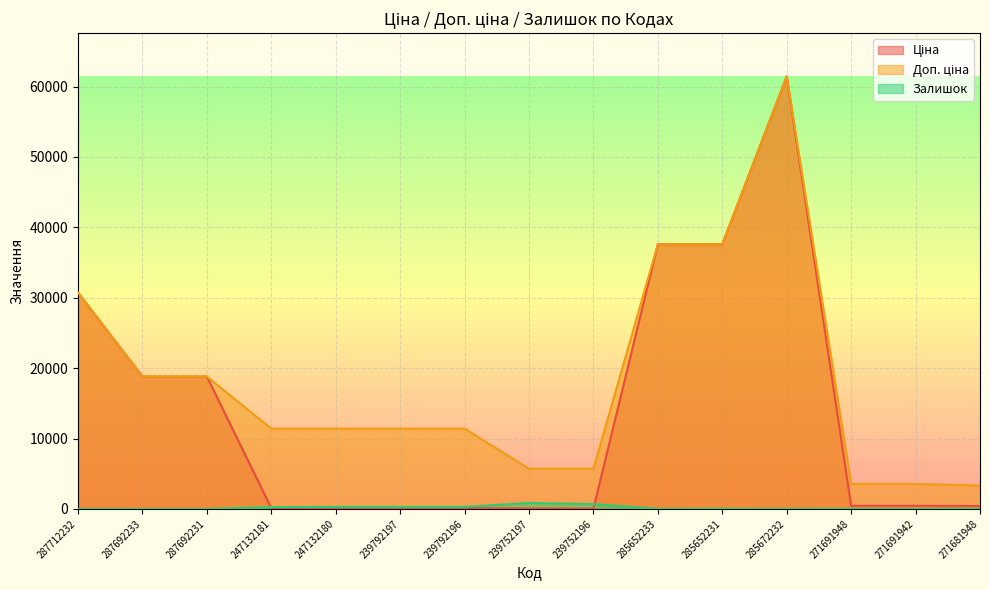

What is the difference between the highest and lowest values at 285652231?

37570.6